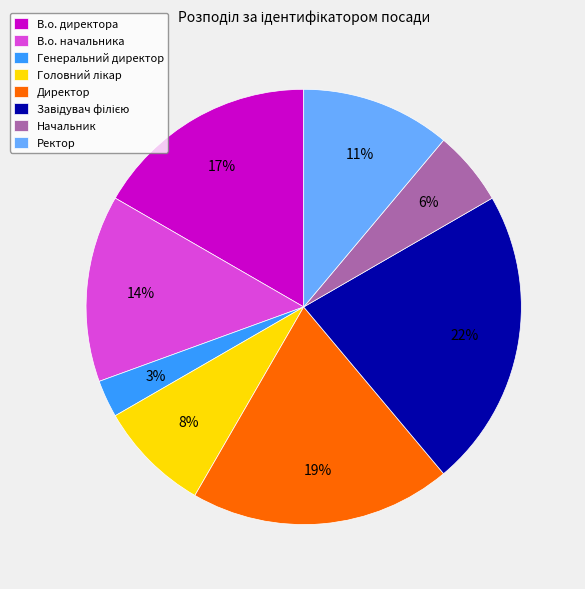

The В.о. начальника slice represents 14% of the pie. True or false?

True